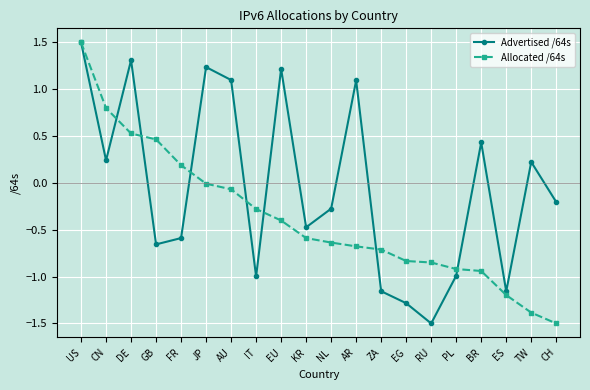

Between DE and GB, which series saw the biggest shift?

Advertised /64s